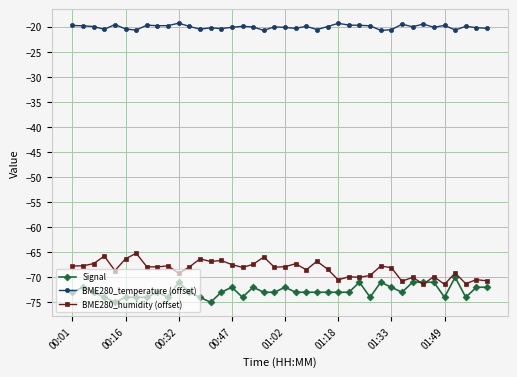

At how many categories does at least one series exceed -55?

40